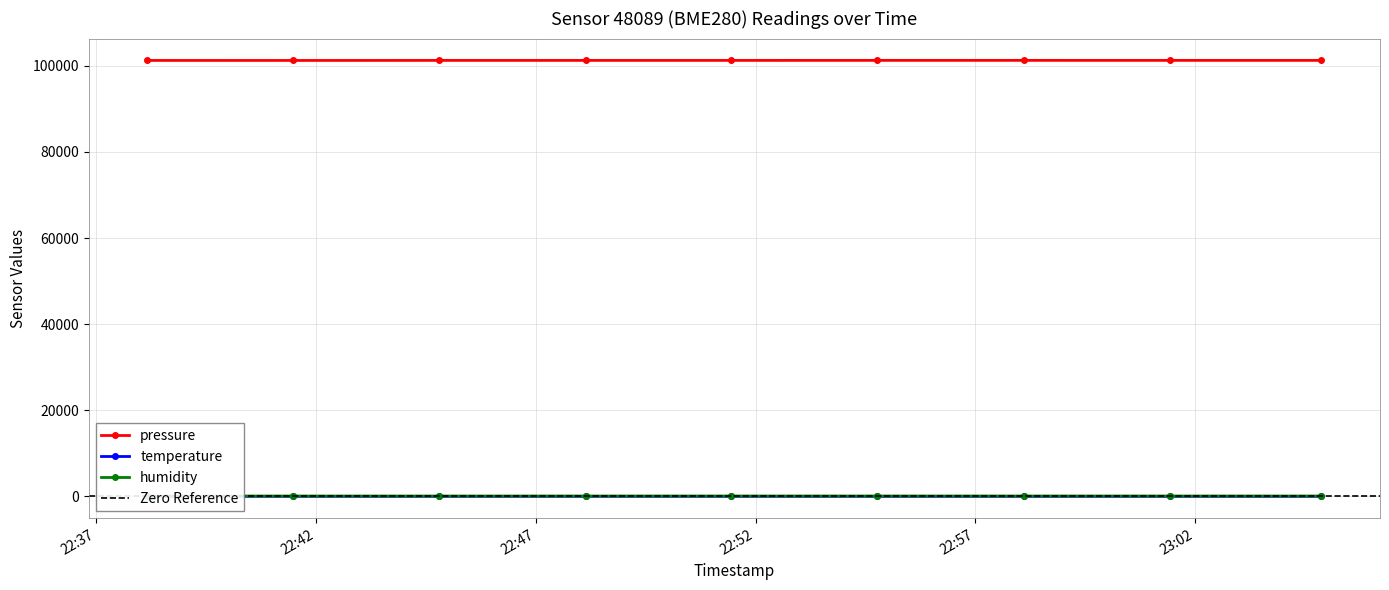

Rank the series by their maximum value, from lowest to highest.

temperature, humidity, pressure